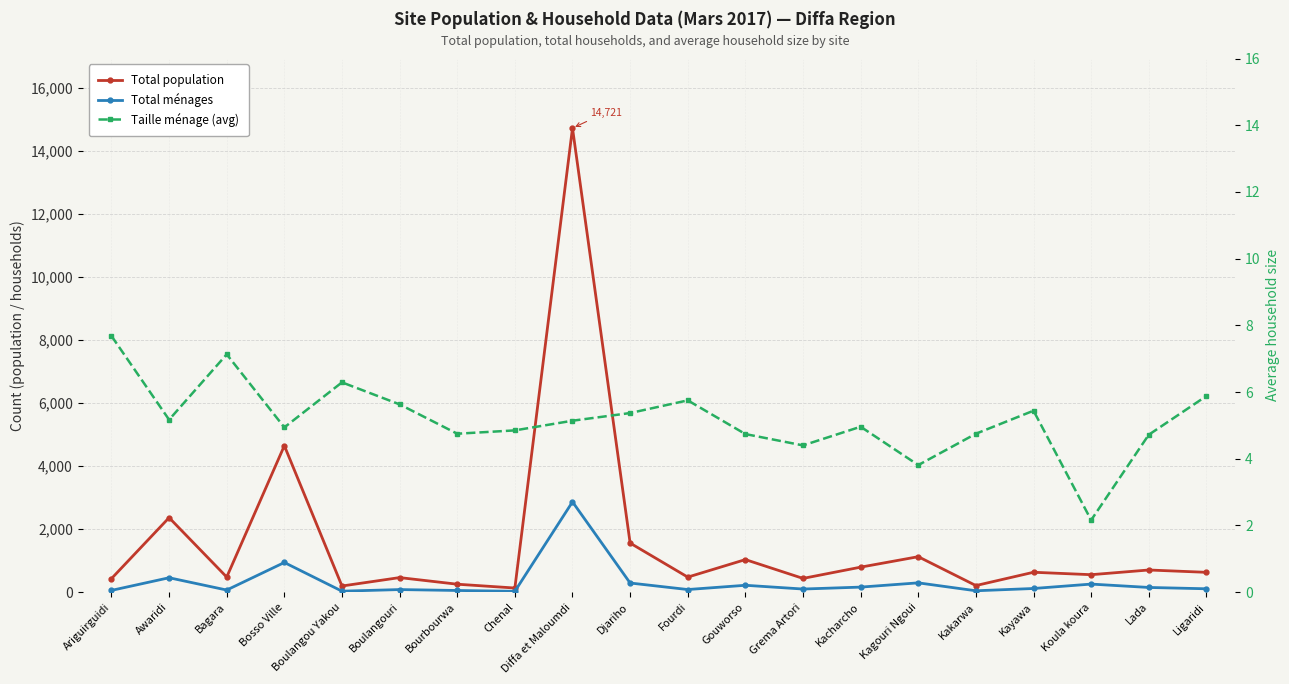

What is the lowest value of the taille_ménage series?

2.2